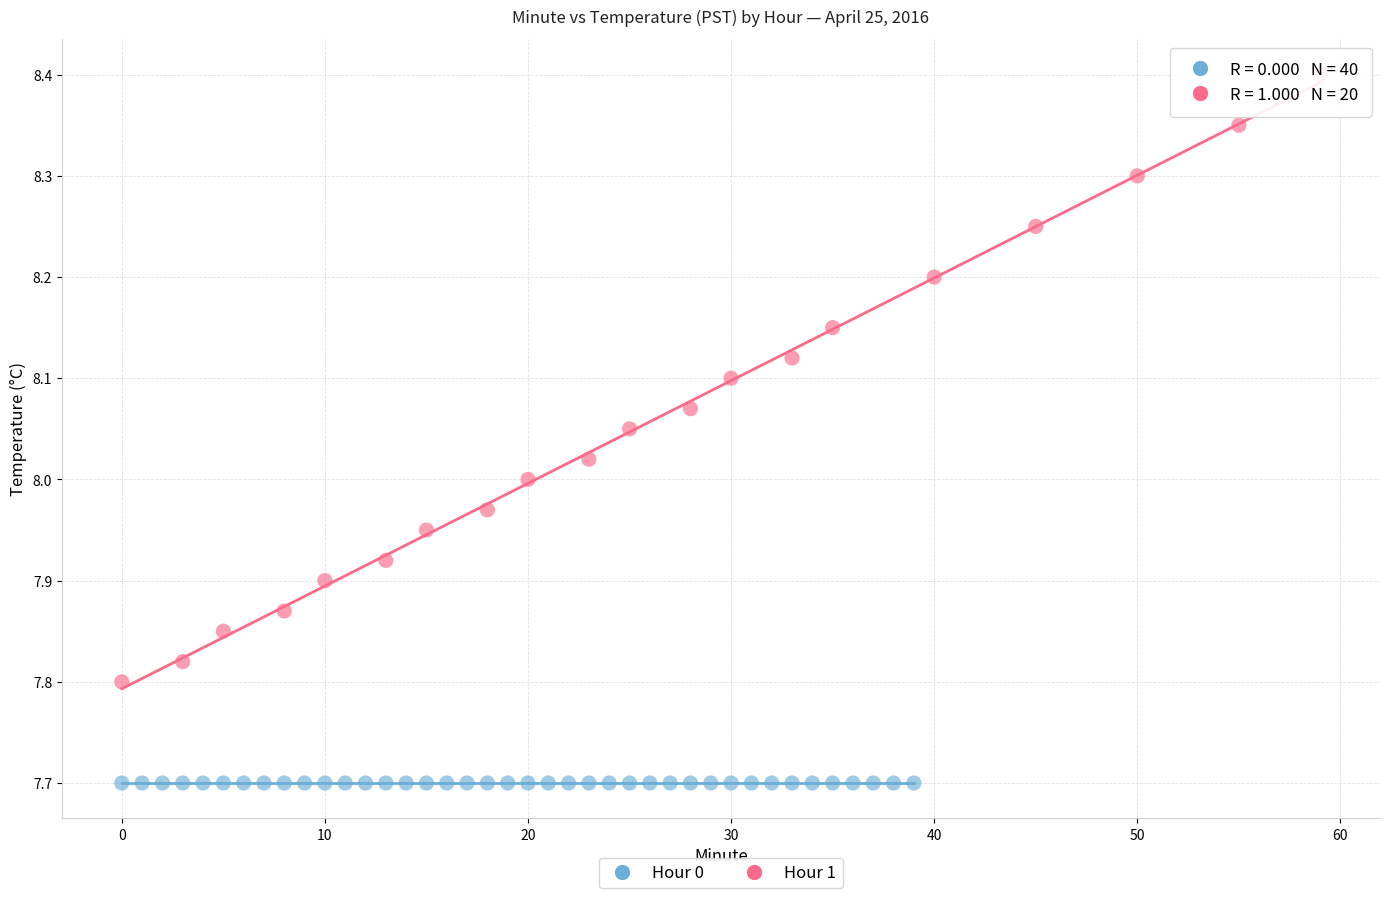

Which series reaches the minimum Y coordinate?

Hour 0